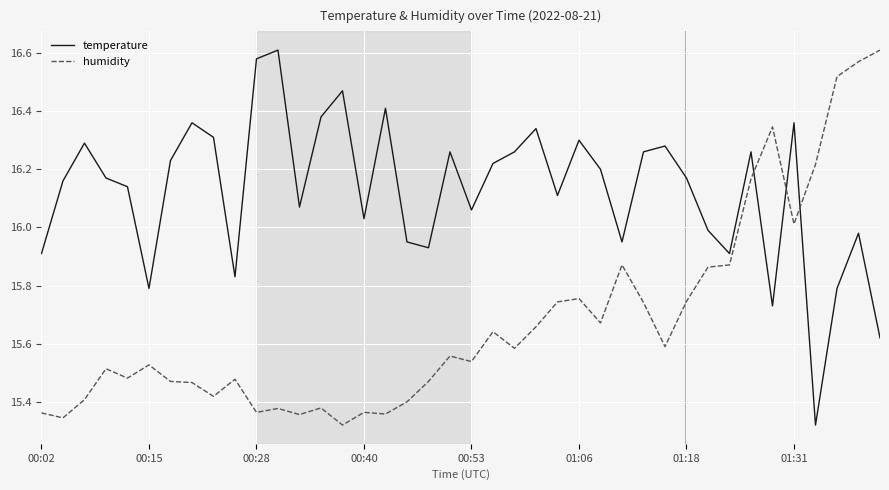

Rank the series by their average value, from highest to lowest.

temperature, humidity